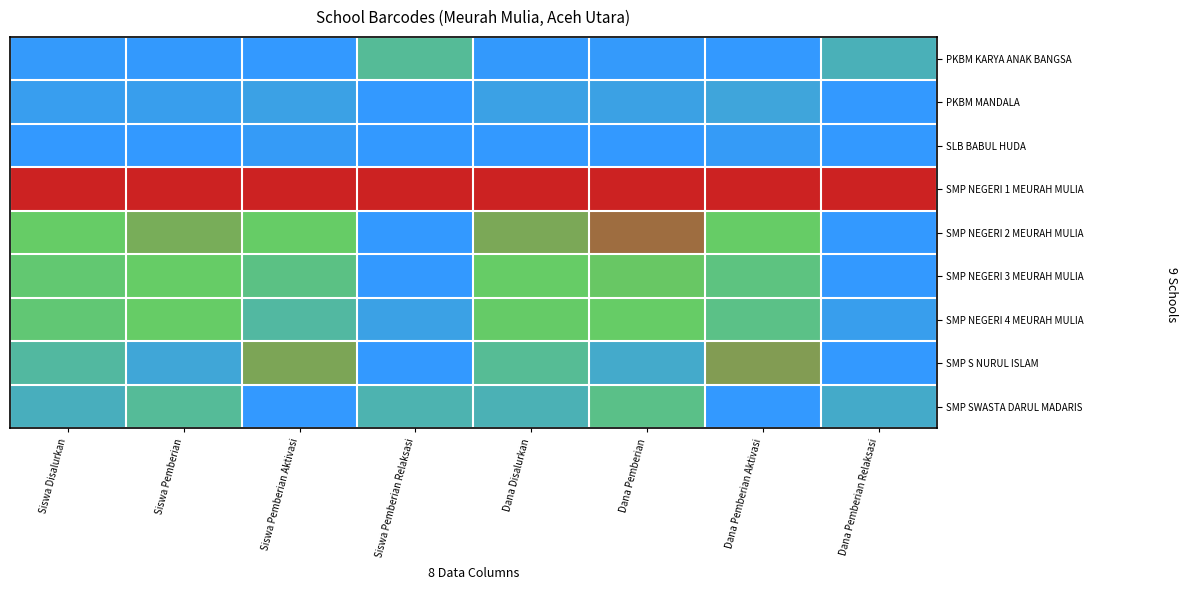

What is the spread (max minus min) of values at Dana Pemberian?

1.0